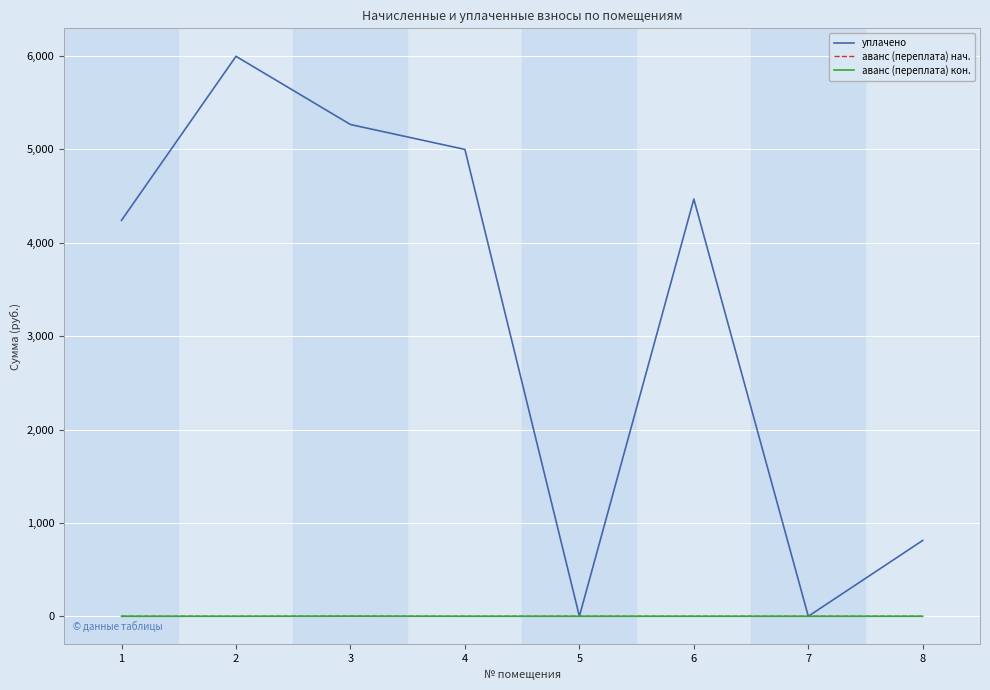

Which series has the widest spread of values?

уплачено